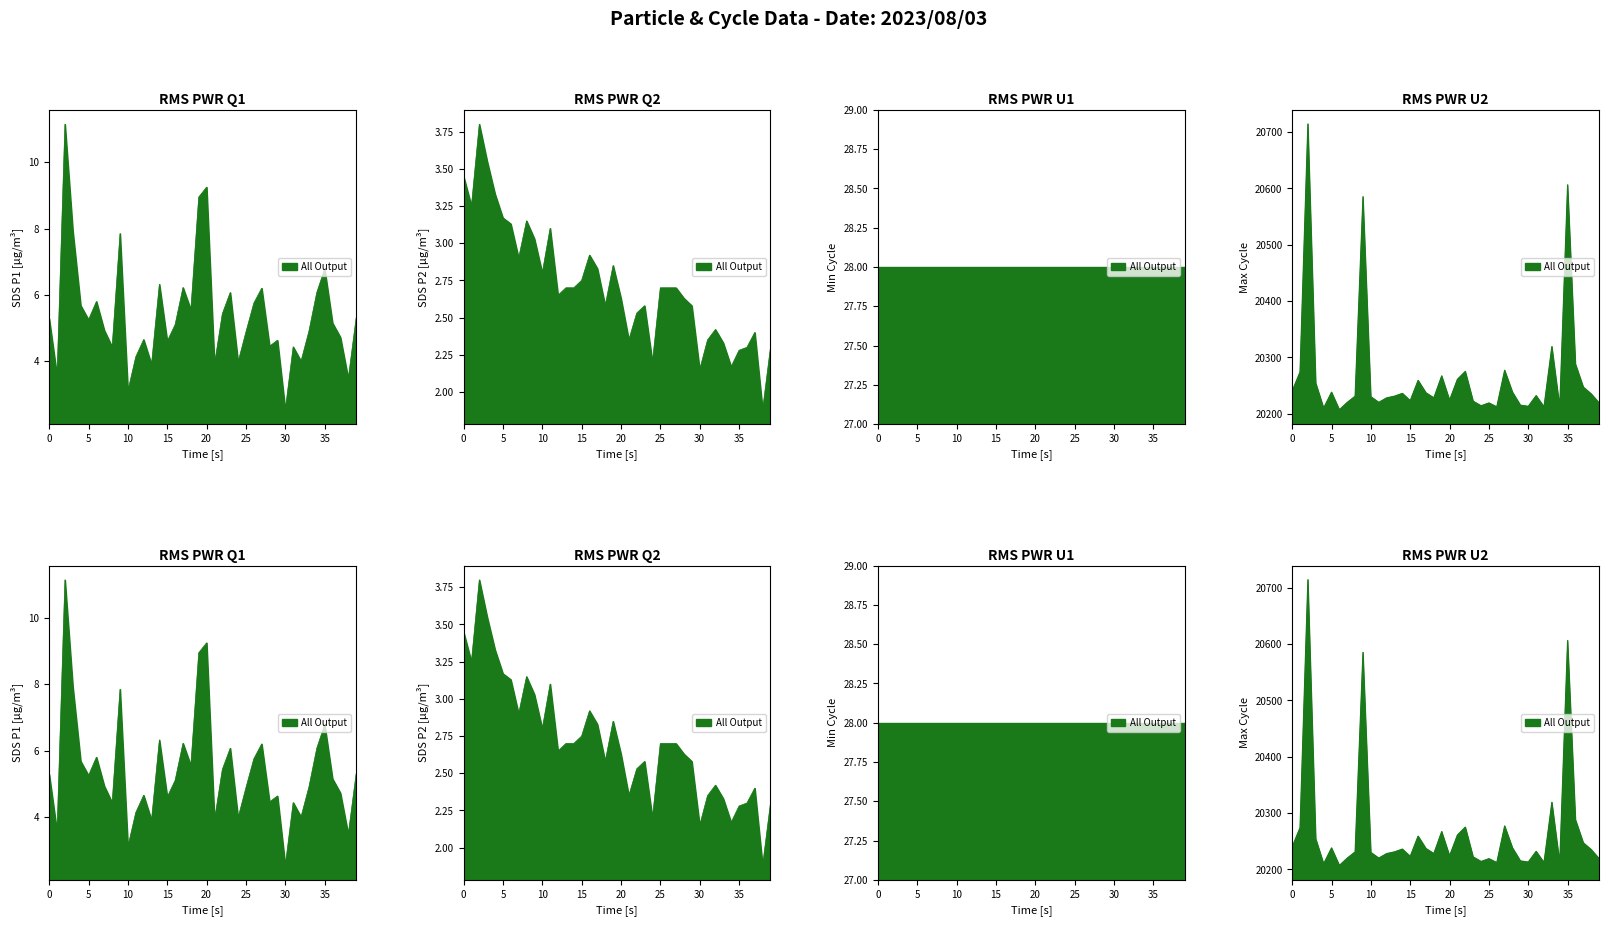

True or false: SDS_P1 and SDS_P2 cross at least once.

False